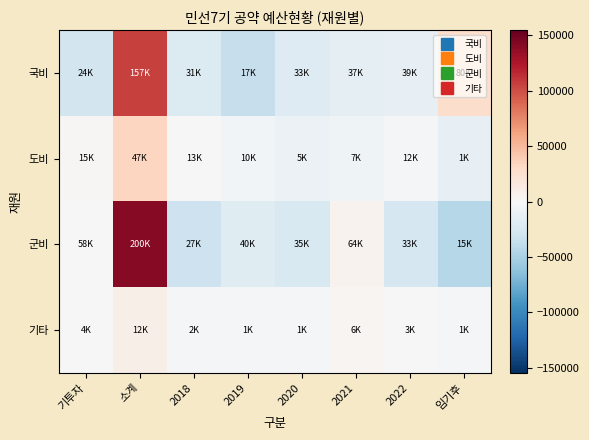

Reading left to right, transcribe all the data shown in this chart.

국비: 기투자=-28743.9	소계=105155.2	2018=-20871.3	2019=-35586.2	2020=-19563.9	2021=-14844.0	2022=-13269.8	임기후=27724.2
도비: 기투자=1684.0	소계=33288.9	2018=-557.9	2019=-3681.5	2020=-8894.5	2021=-7107.9	2022=-1511.8	임기후=-13219.2
군비: 기투자=-719.9	소계=140592.0	2018=-32170.3	2019=-19103.9	2020=-23841.8	2021=5438.2	2022=-25838.7	임기후=-44355.7
기타: 기투자=293.5	소계=8754.5	2018=-2162.5	2019=-2838.5	2020=-2958.5	2021=2670.5	2022=-706.5	임기후=-3052.5